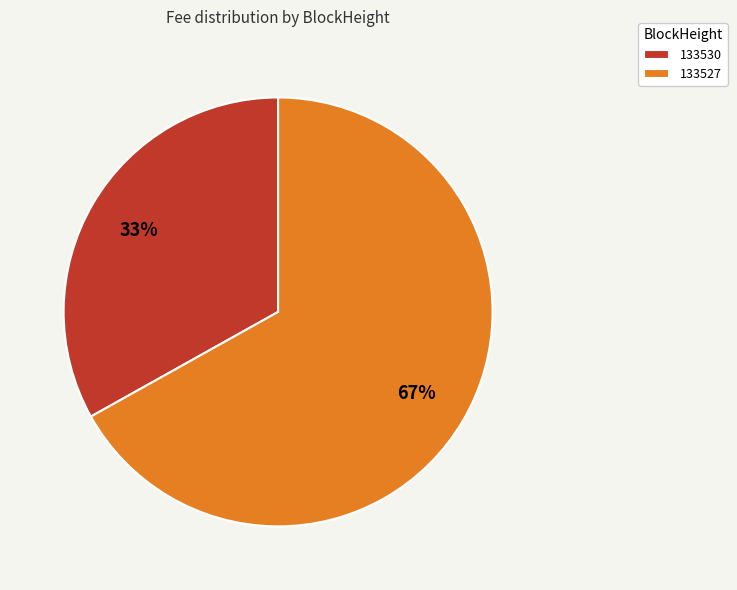

Does any single category account for the majority?

Yes